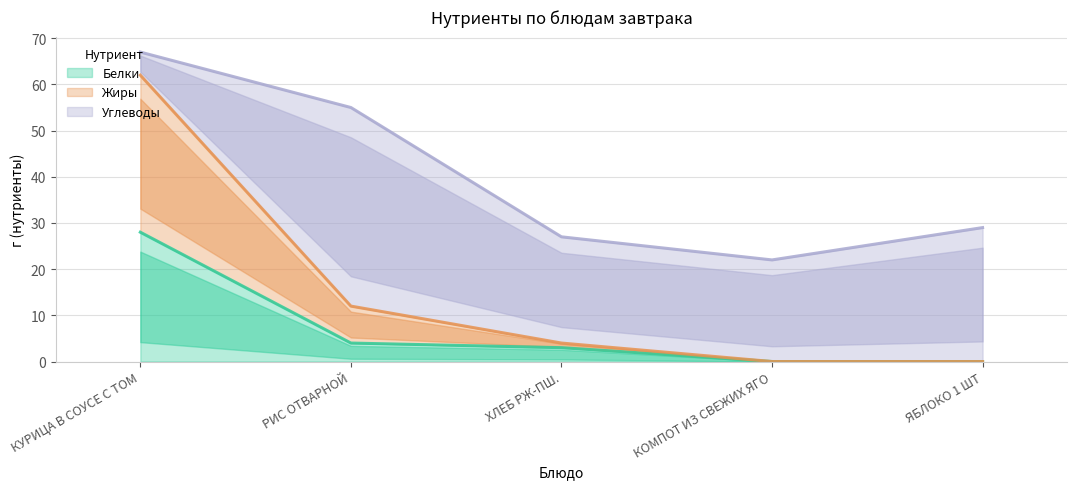

The Белки series shows 3 at ХЛЕБ РЖ-ПШ.. True or false?

True